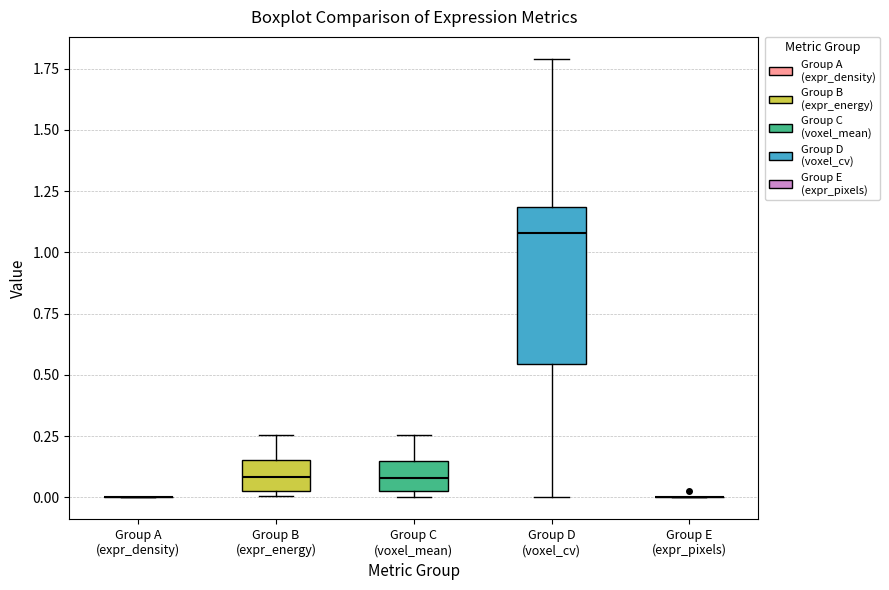

Reading left to right, read every box against the y-axis: the position of its median line, the range the box covers, and the ends of its whiskers. The values are not printed on the chart, so give them approximately, as read against the axis.

Group A (expr_density): box collapsed to a line at 0.00, whiskers 0.00 to 0.00
Group B (expr_energy): median 0.10, box 0.05 to 0.15, whiskers 0.00 to 0.25
Group C (voxel_mean): median 0.10, box 0.05 to 0.15, whiskers 0.00 to 0.25
Group D (voxel_cv): median 1.10, box 0.55 to 1.20, whiskers 0.00 to 1.80
Group E (expr_pixels): box collapsed to a line at 0.00, whiskers 0.00 to 0.00